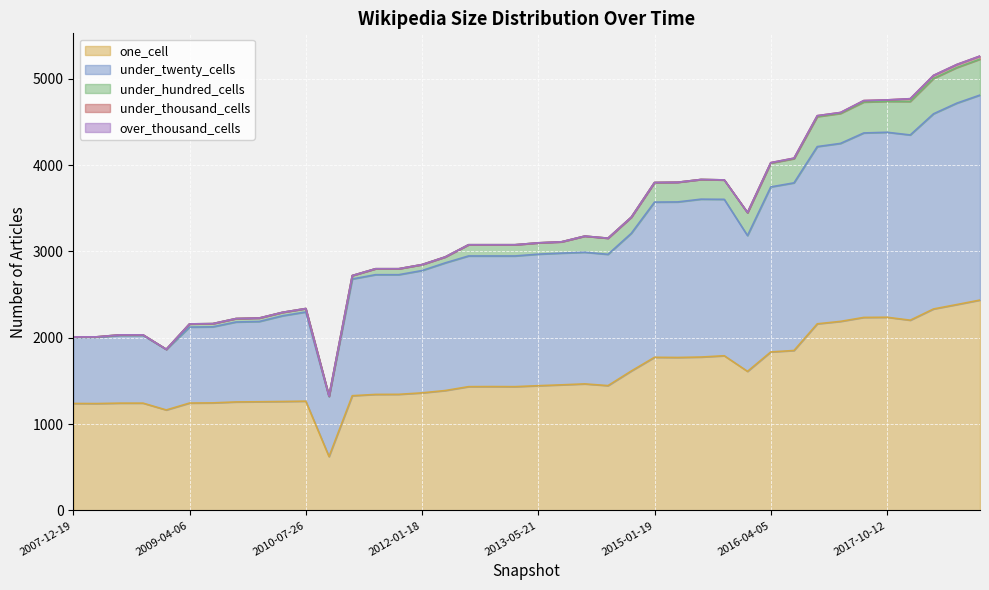

True or false: under_twenty_cells and under_hundred_cells intersect in this chart.

False